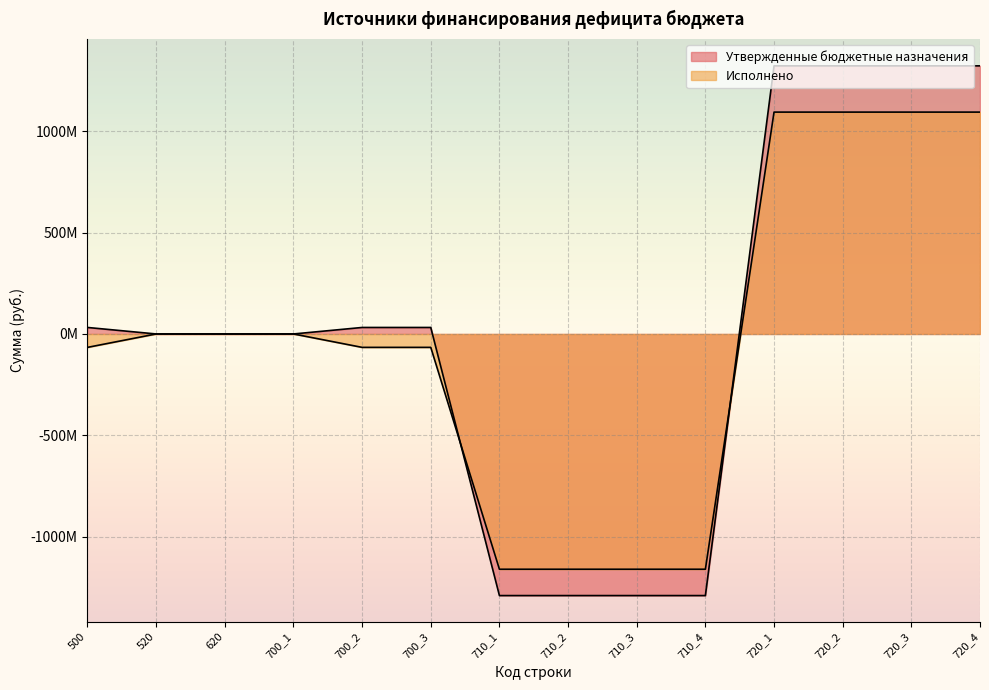

Does the chart display data point markers on the line(s)?

No